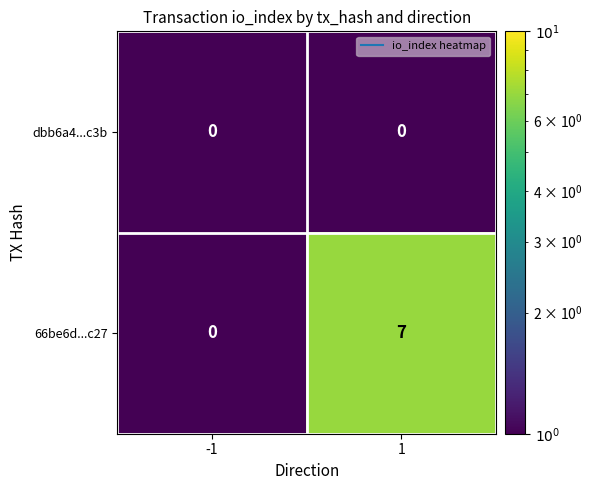

The value of 66be6d...c27 at -1 is 0. True or false?

True